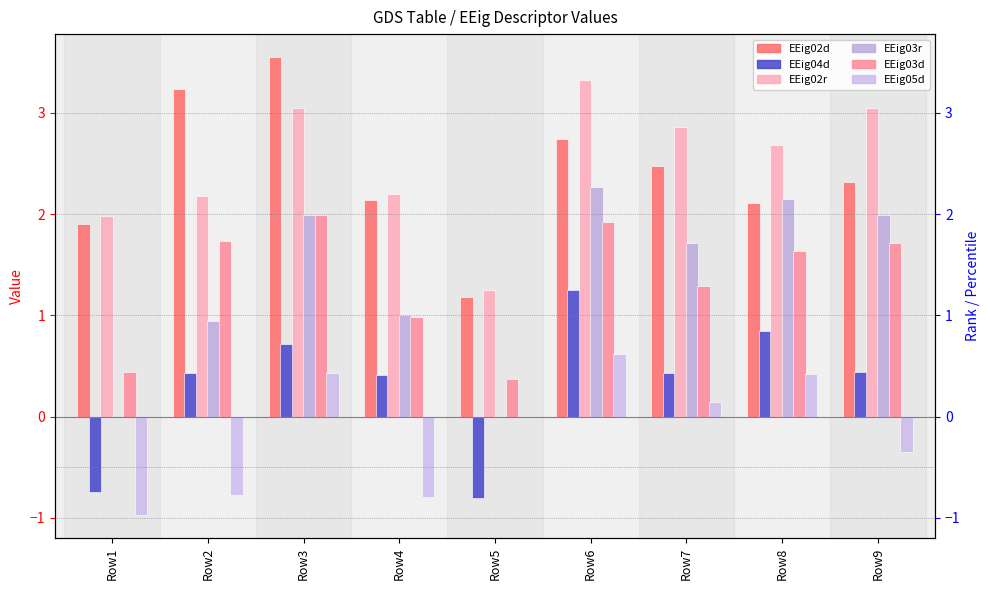

Reading right to left, transcribe all the data shown in this chart.

EEig02d: 2.3	2.1	2.5	2.7	1.2	2.1	3.6	3.2	1.9
EEig04d: 0.4	0.8	0.4	1.3	-0.8	0.4	0.7	0.4	-0.7
EEig02r: 3.0	2.7	2.9	3.3	1.3	2.2	3.1	2.2	2.0
EEig03r: 2.0	2.2	1.7	2.3	-0.0	1.0	2.0	0.9	0.0
EEig03d: 1.7	1.6	1.3	1.9	0.4	1.0	2.0	1.7	0.4
EEig05d: -0.4	0.4	0.1	0.6	0.0	-0.8	0.4	-0.8	-1.0